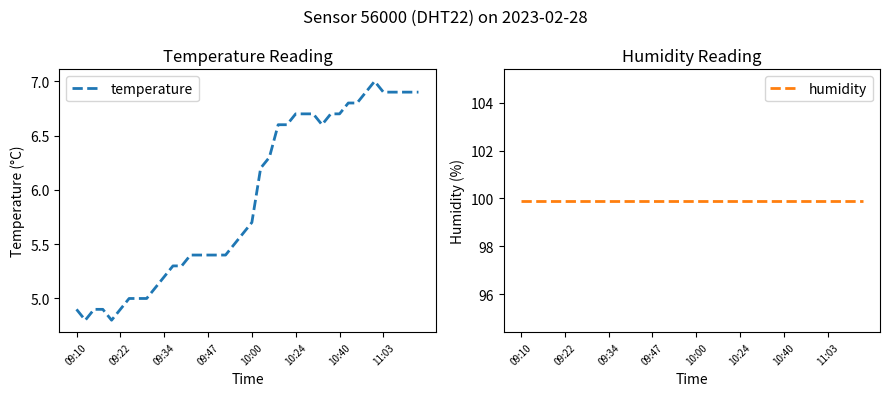

What is the highest value of the temperature series?

7.0